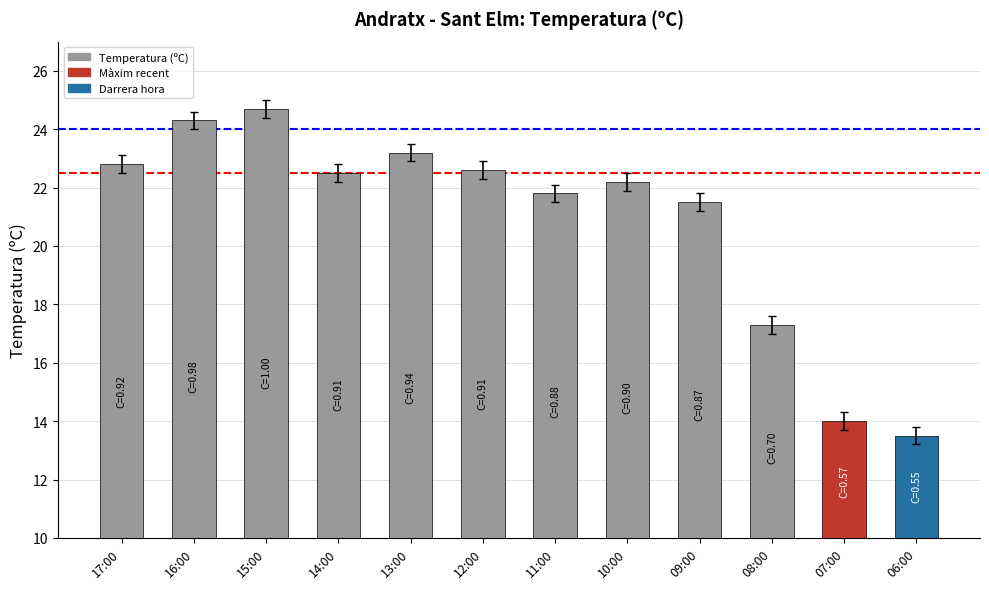

At which label is the value closest to 19?

08:00